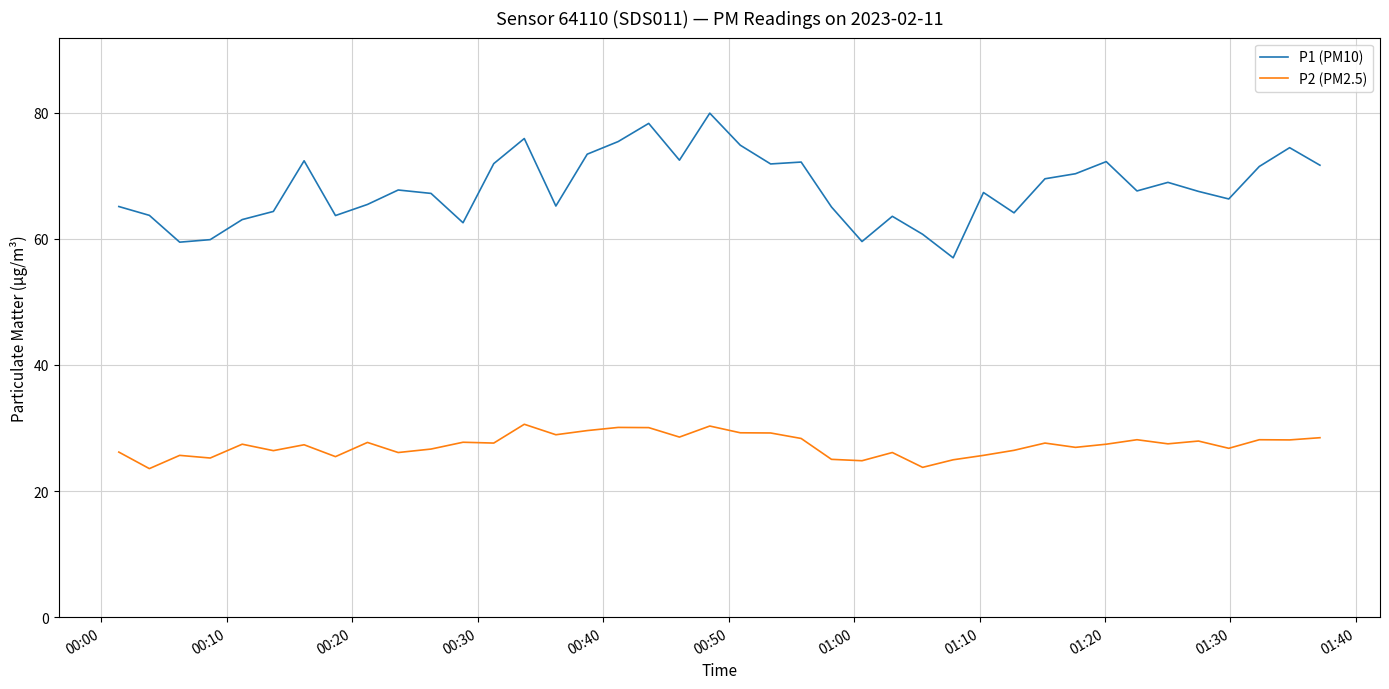

What are all the series names shown in the legend?

P1 (PM10), P2 (PM2.5)